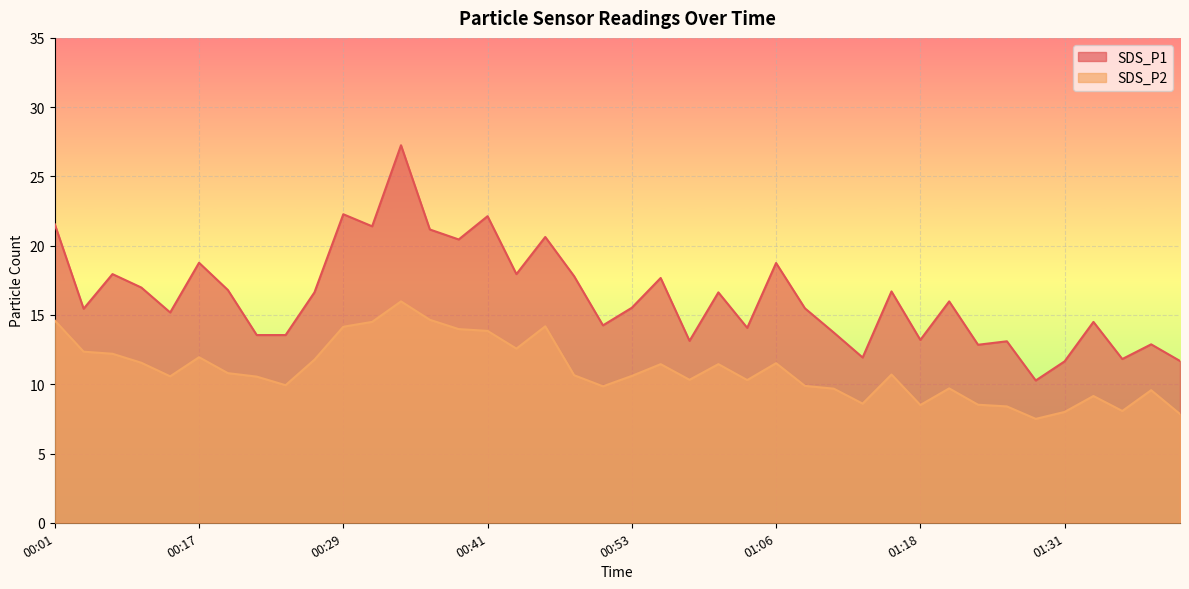

At 01:03, list the series in order from largest to smallest.

SDS_P1, SDS_P2